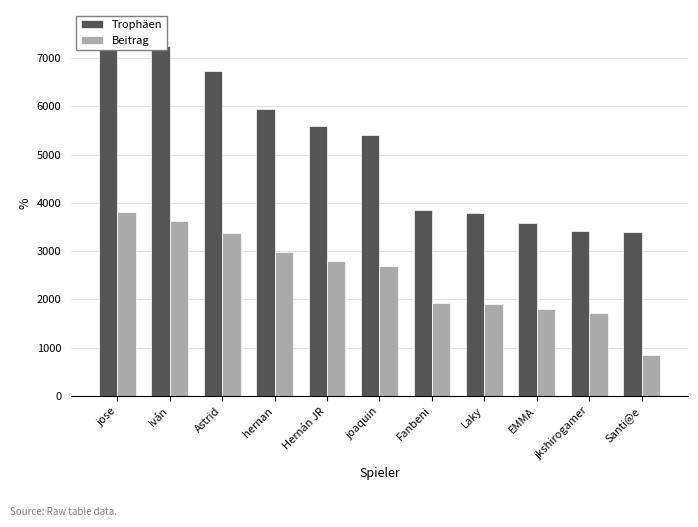

Which label corresponds to the smallest value in the chart?

Santi@e